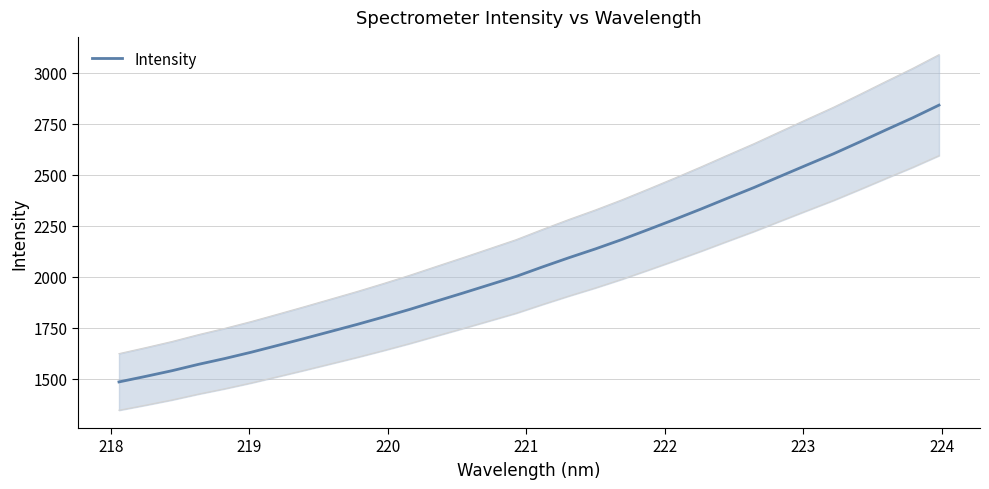

Reading right to left, list all the values displayed in this chart.

2840.6	2778.1	2719.7	2660.2	2601.7	2547.3	2492.3	2436.9	2384.7	2331.9	2280.7	2230.9	2182.0	2136.1	2093.0	2047.9	2001.2	1960.7	1920.2	1880.5	1840.5	1802.9	1766.5	1731.8	1697.3	1663.5	1630.2	1599.2	1570.6	1539.4	1511.4	1484.5